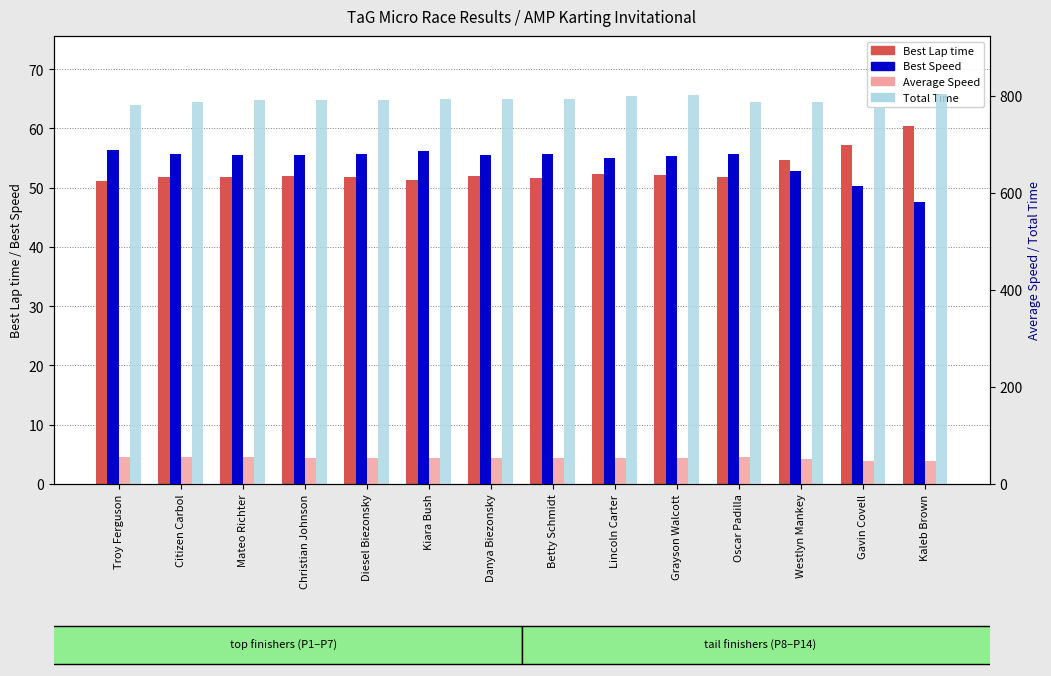

Which series has the largest range (max minus min)?

Total Time